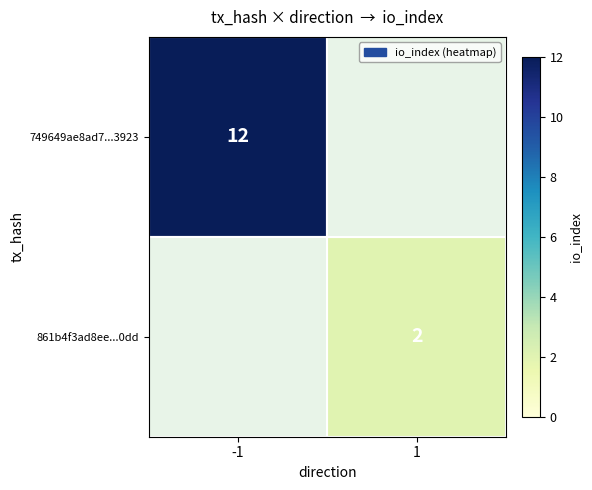

The 749649ae8ad7...3923 series shows 17 at -1. True or false?

False